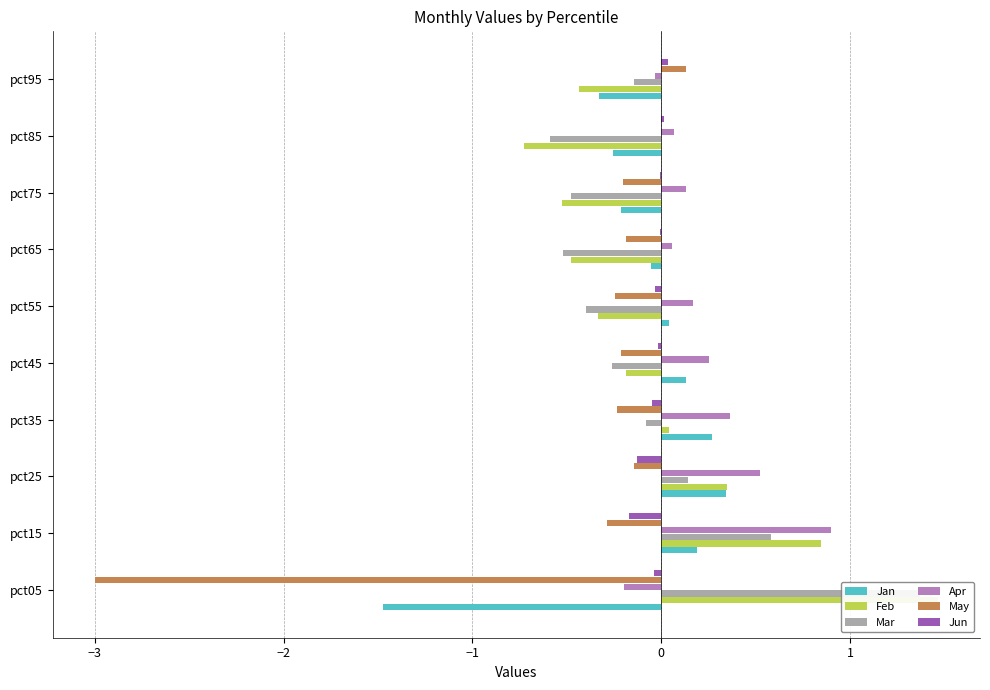

The Mar series shows 1.4 at pct05. True or false?

True